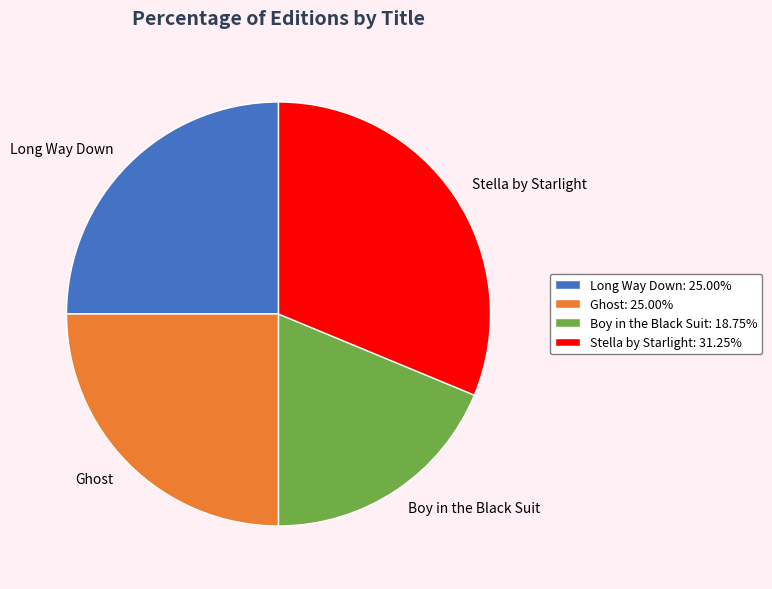

The Boy in the Black Suit slice represents 6% of the pie. True or false?

False